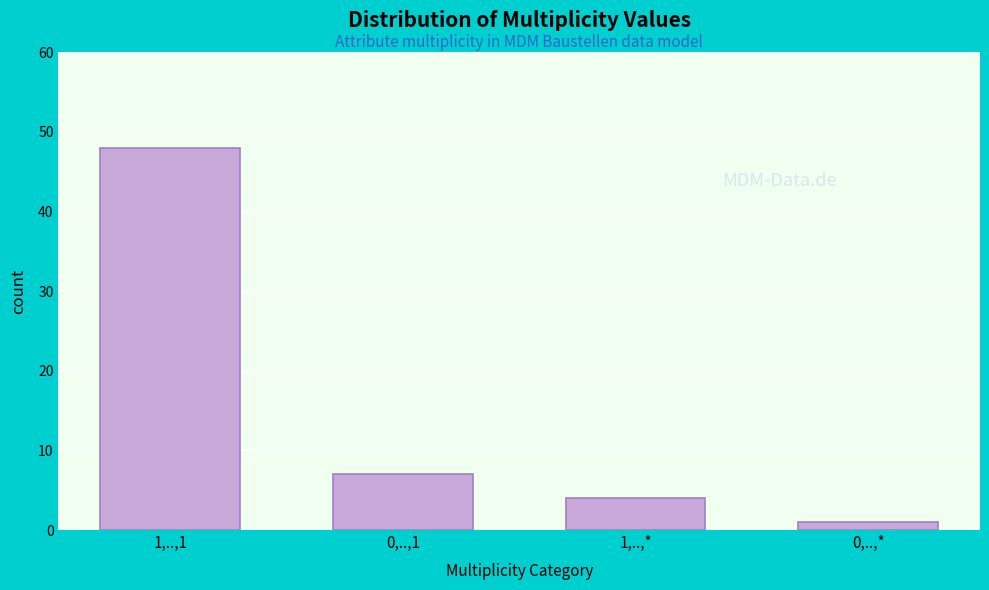

Reading left to right, list all the values displayed in this chart.

1,..,1=48	0,..,1=7	1,..,*=4	0,..,*=1